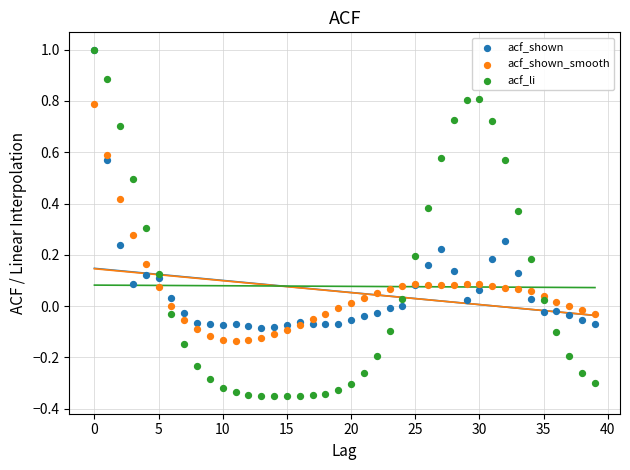

What are all the series names shown in the legend?

acf_shown, acf_shown_smooth, acf_li